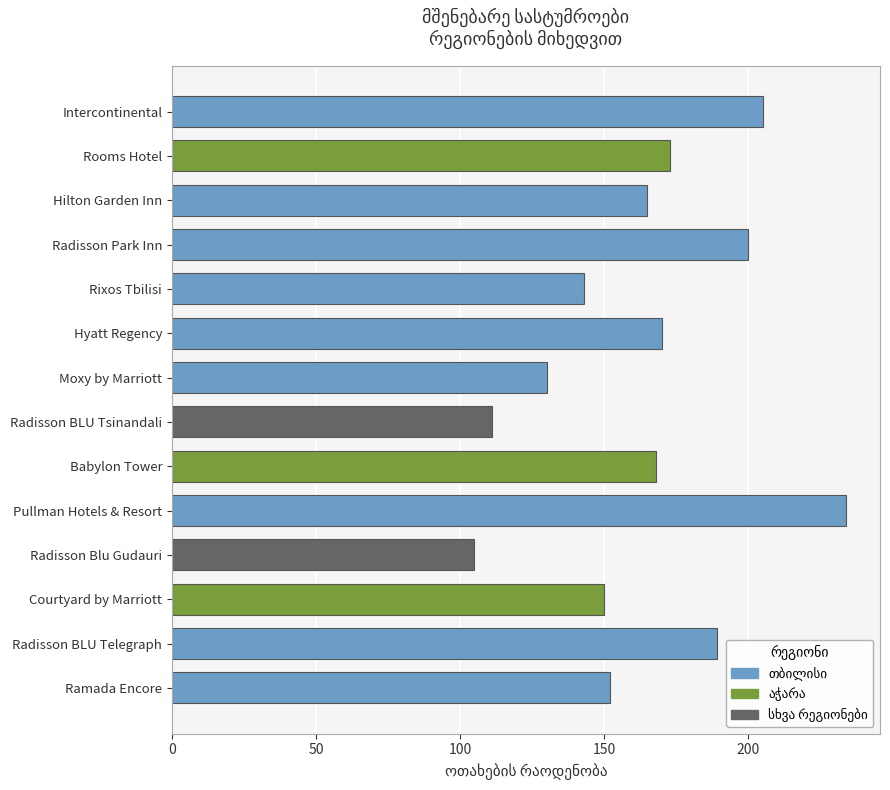

What is the label of the 5th bar from the top?

Rixos Tbilisi